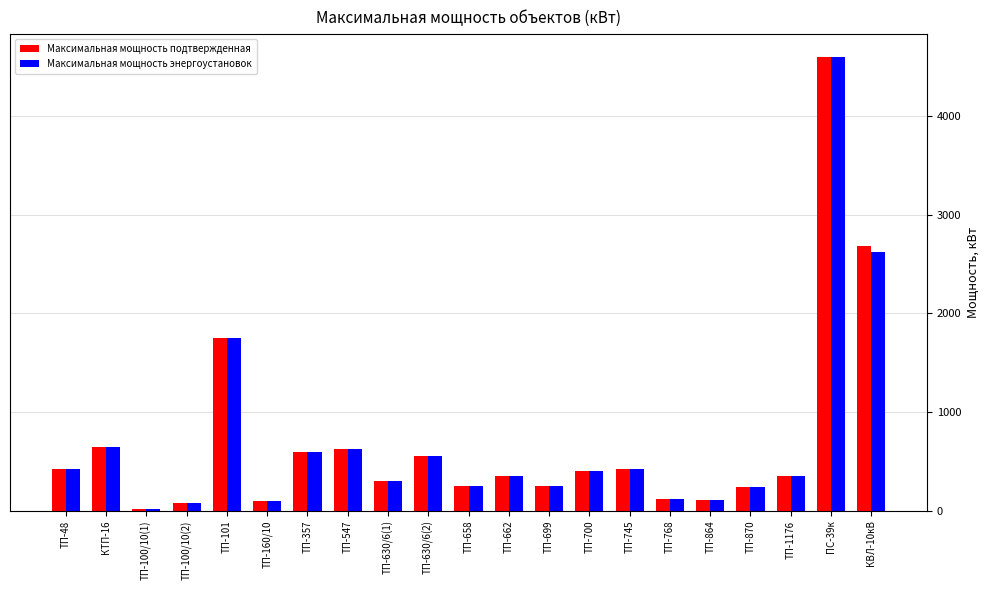

The value of Максимальная мощность подтвержденная at ТП-630/6(2) is 560. True or false?

True